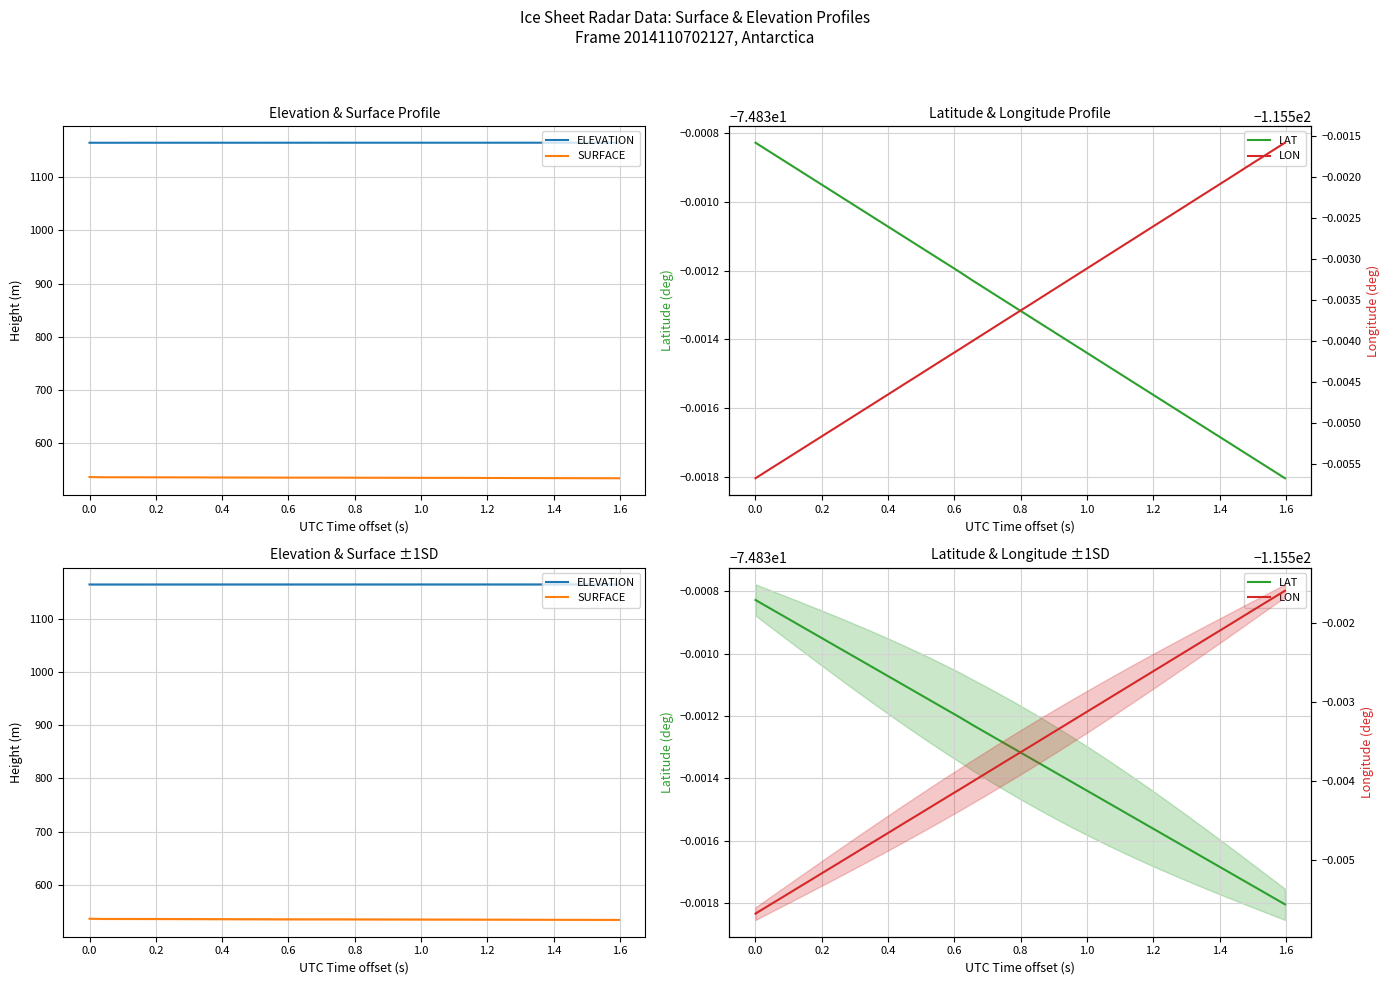

True or false: LON and LAT intersect in this chart.

False